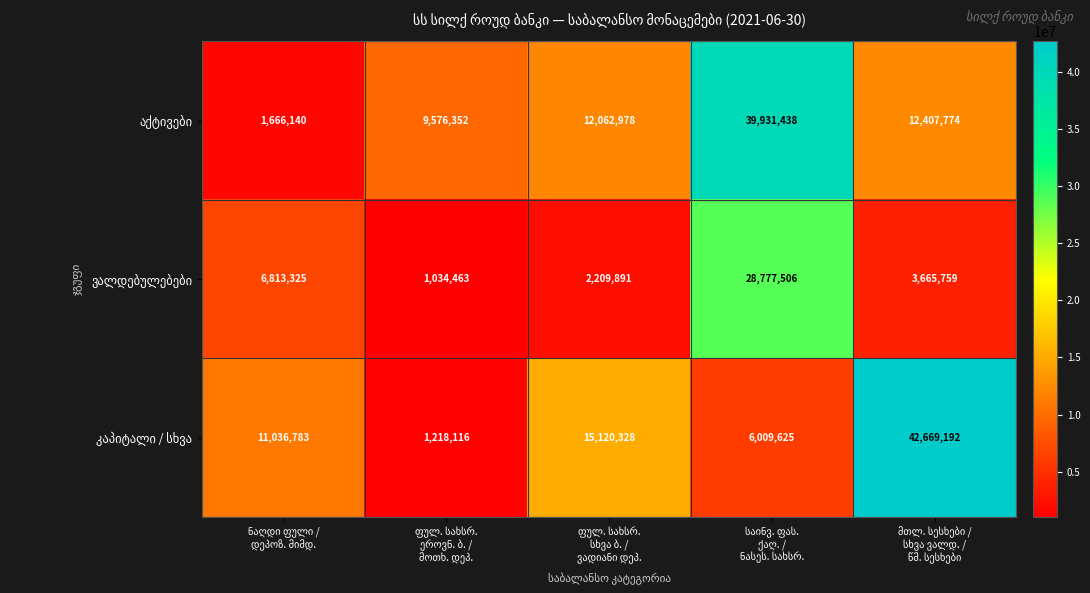

How many series are shown in this chart?

3